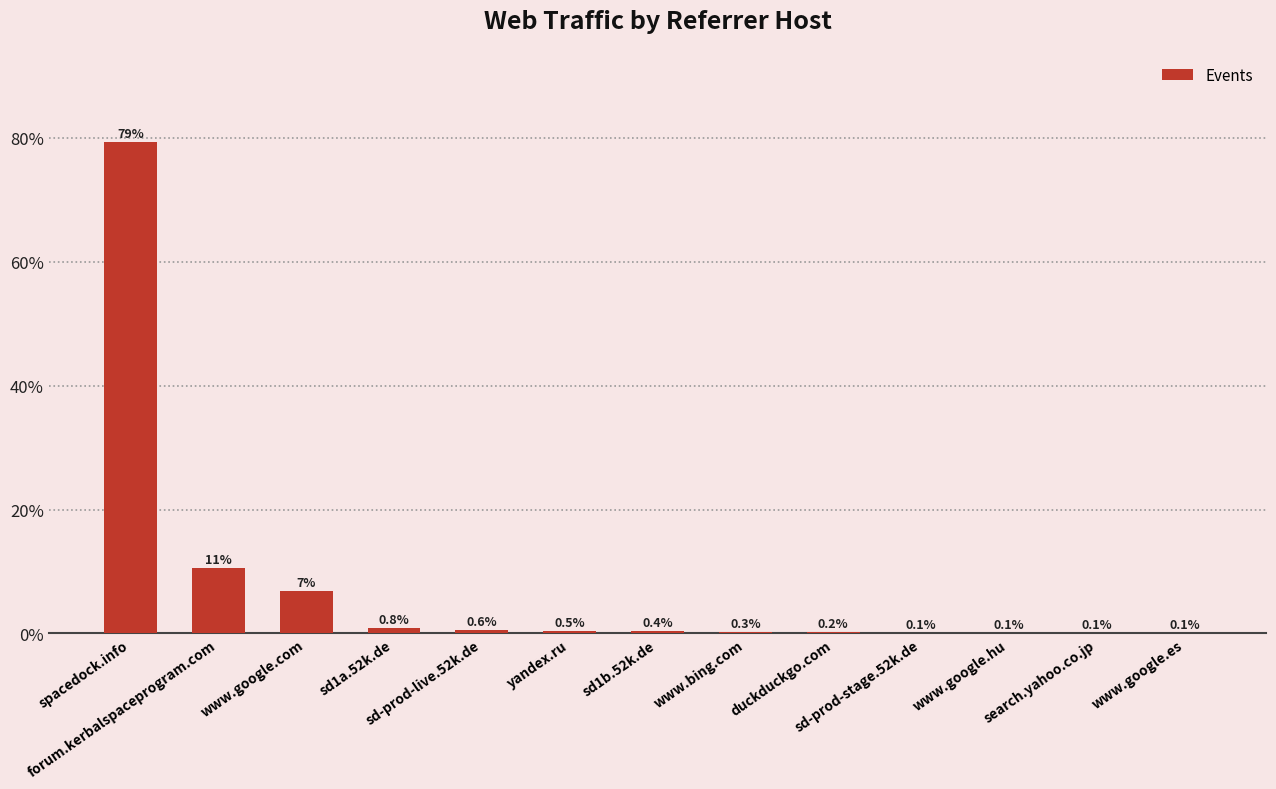

Are the bars grouped side by side (vs. stacked)?

No